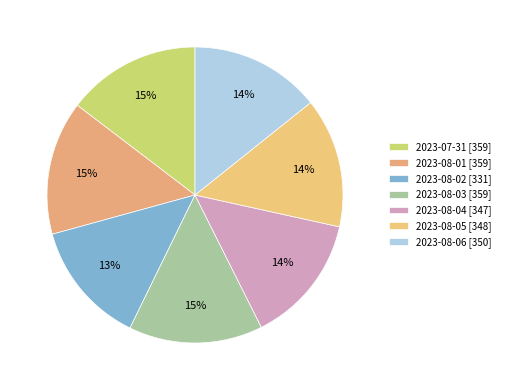

What percentage is the 2023-08-01 slice, to the nearest percent?

15%